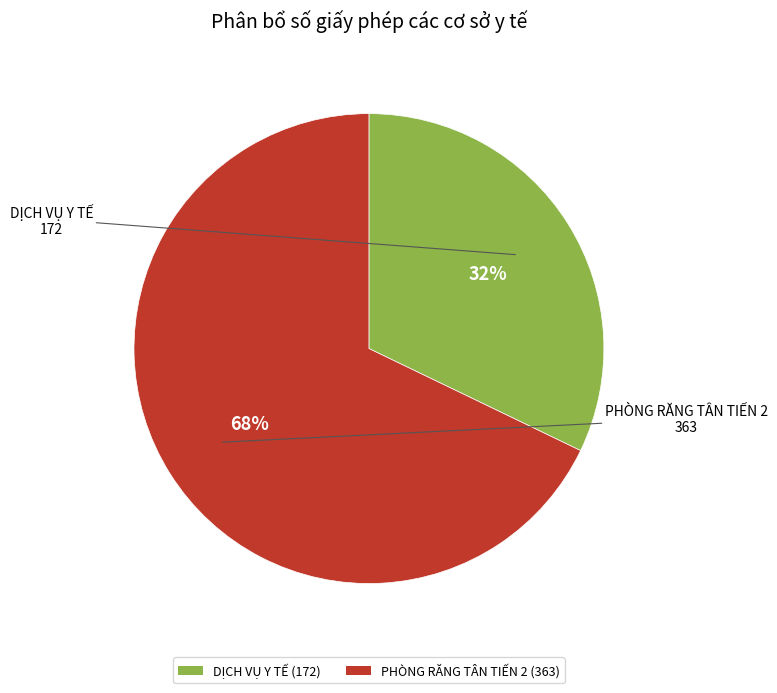

What is the largest slice in the pie chart?

PHÒNG RĂNG TÂN TIẾN 2 (363)